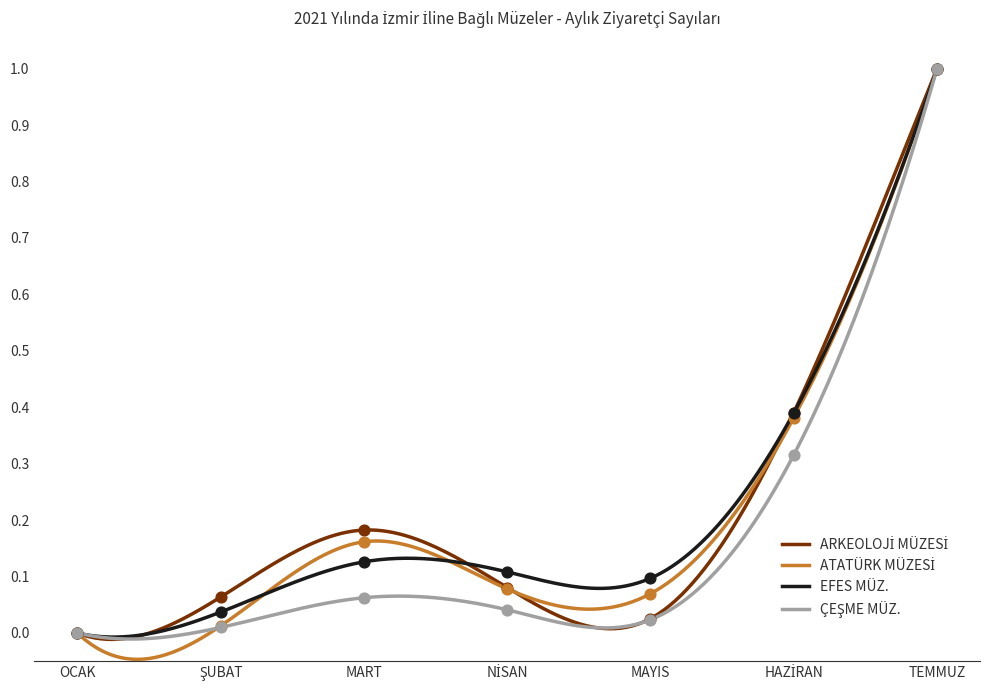

Which series reaches the maximum Y coordinate?

ARKEOLOJİ MÜZESİ